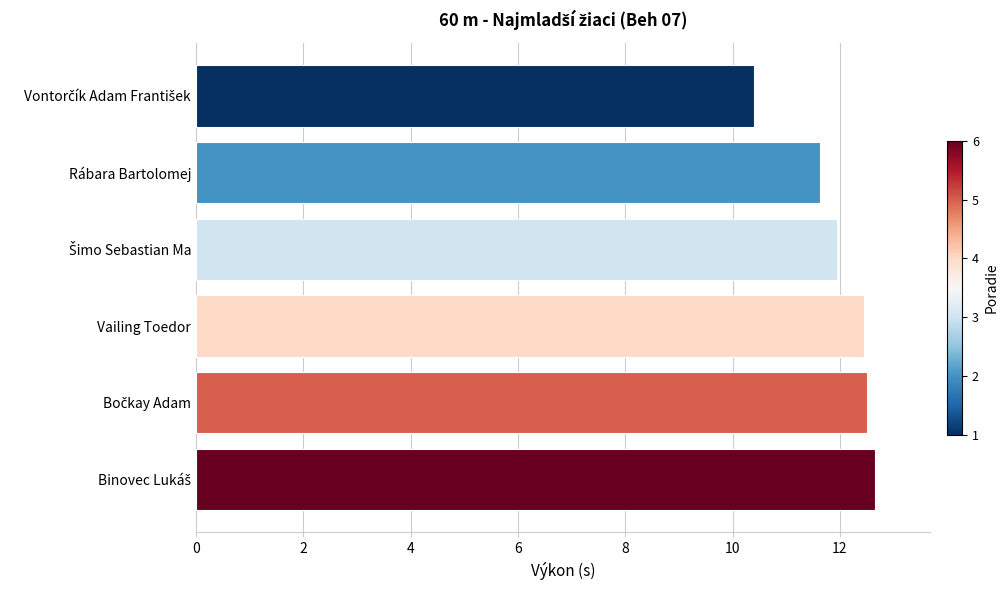

What is the sum of all values?

71.6